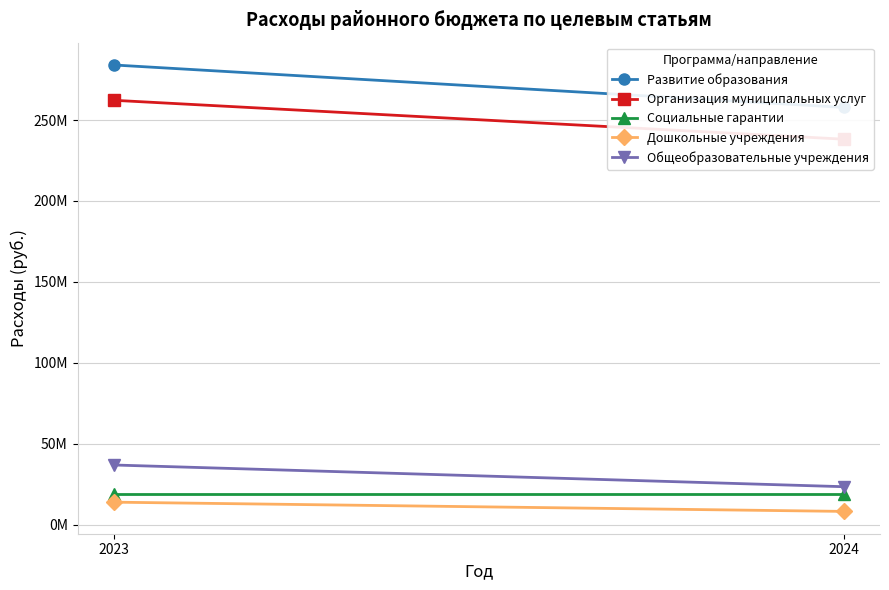

What is the total value across all series at 2023?

616196488